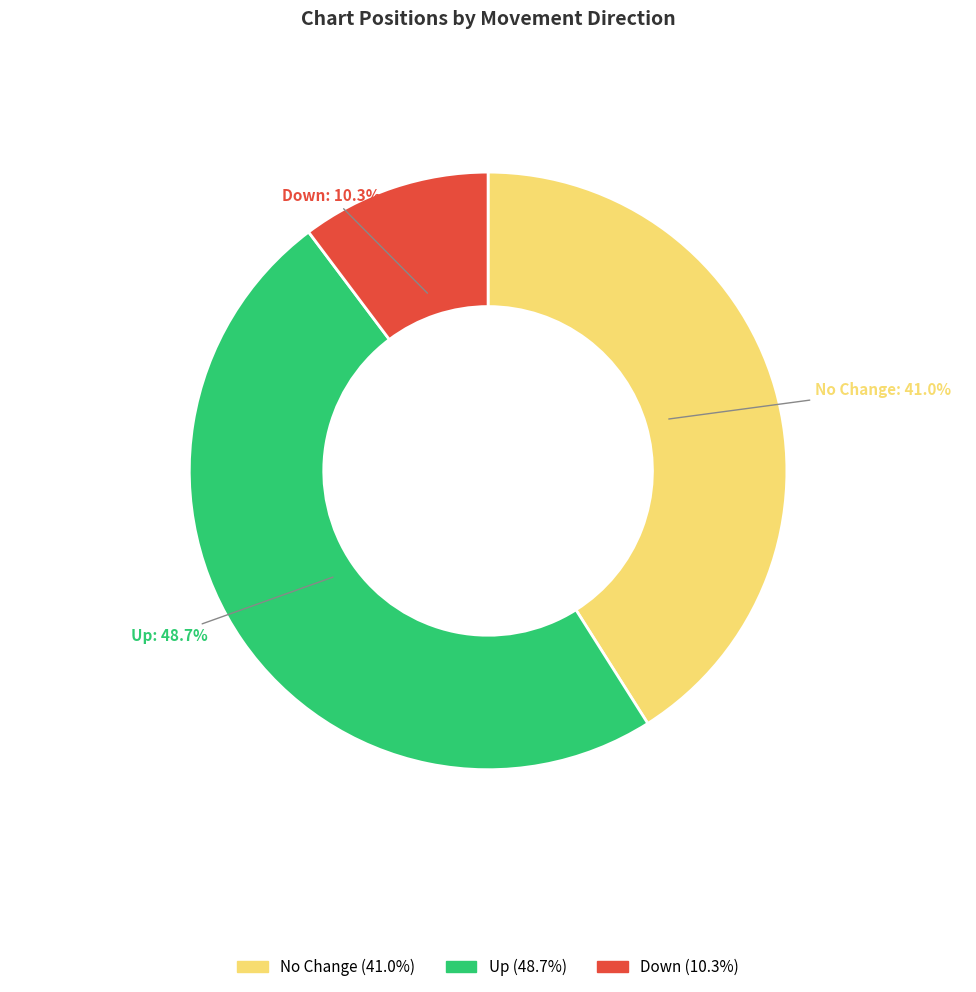

Does any single category account for the majority?

No